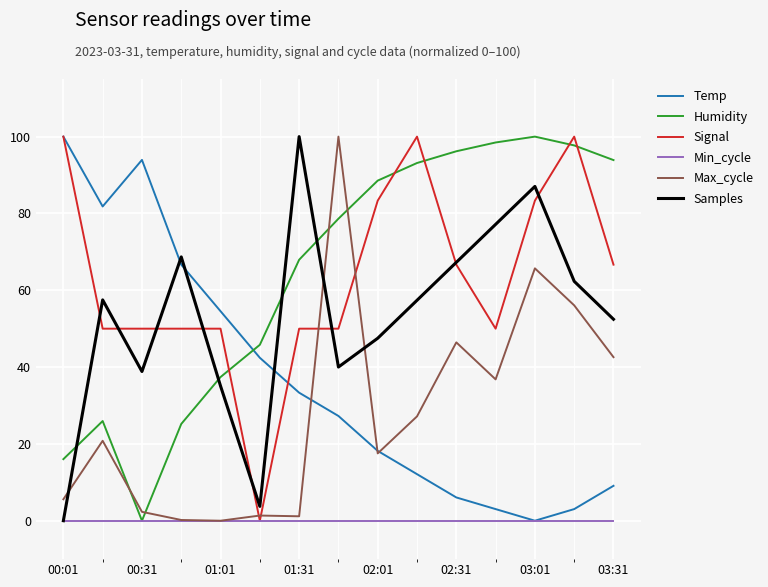

How many times do Humidity and Samples cross each other?

4